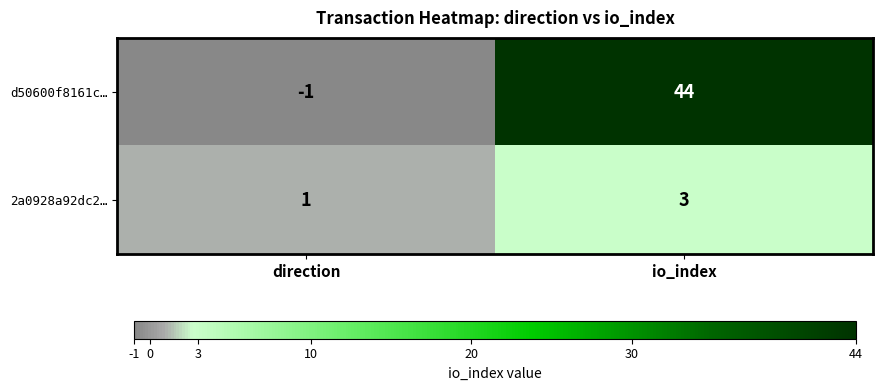

Between direction and io_index, which series saw the biggest shift?

d50600f8161c…